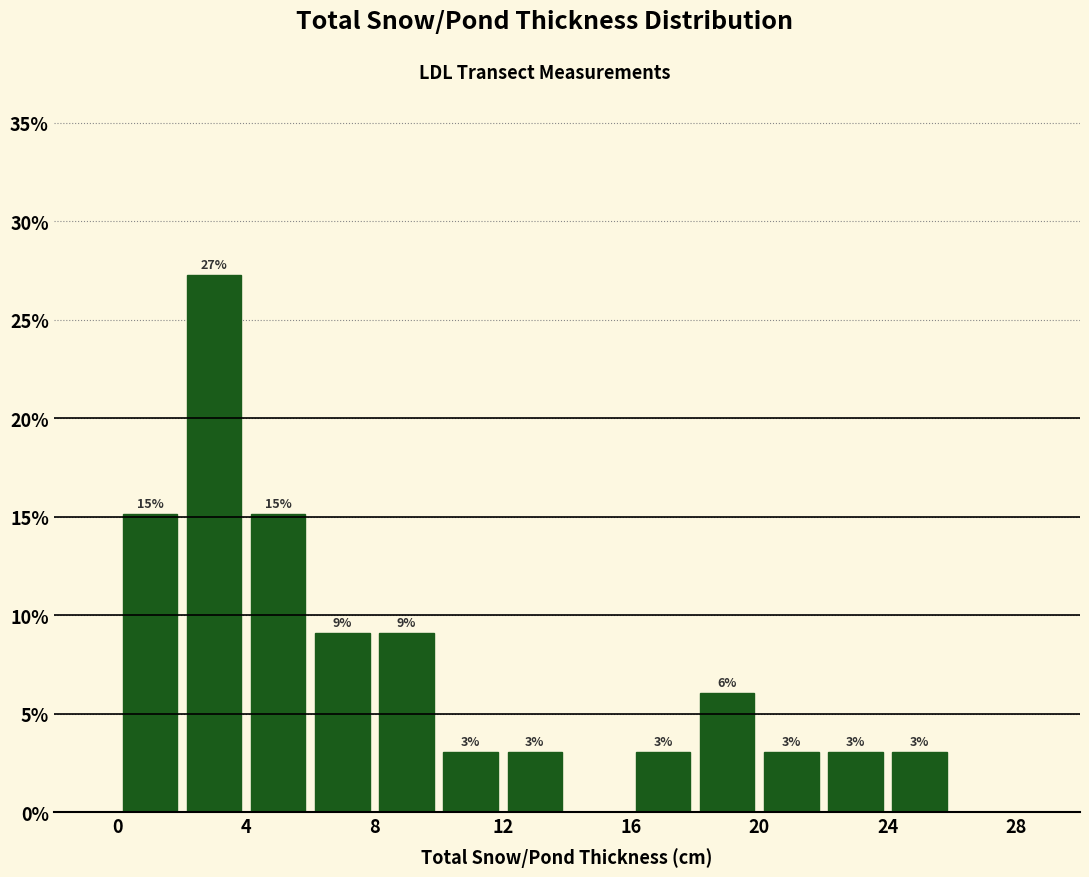

Over which range of the x-axis is the bar tallest?

2 to 4